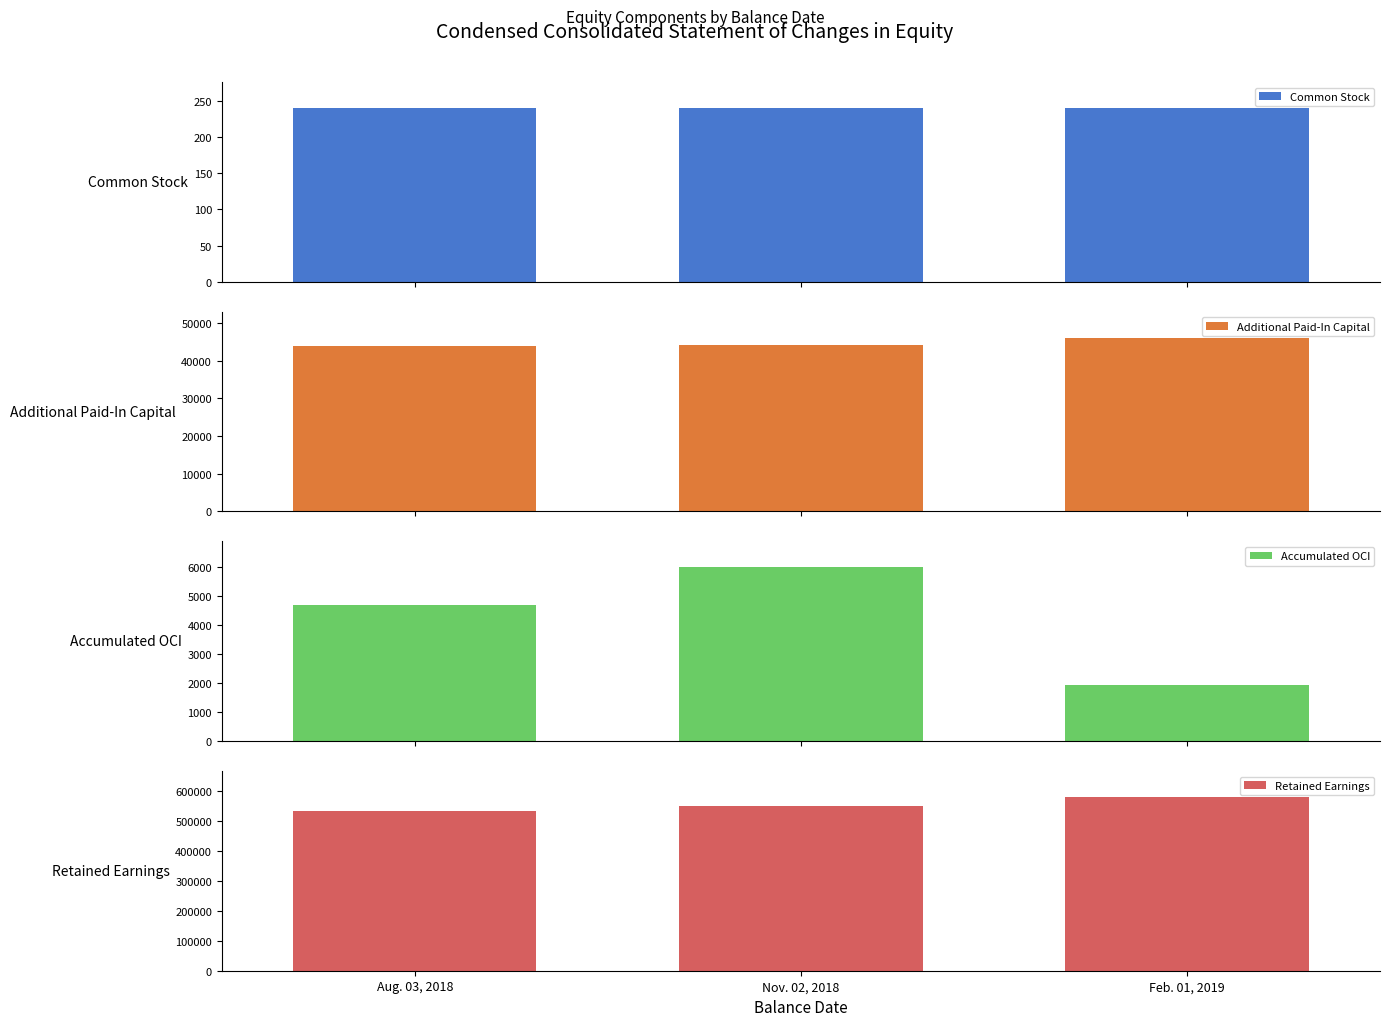

Which has a higher value, Aug. 03, 2018 or Nov. 02, 2018?

Aug. 03, 2018